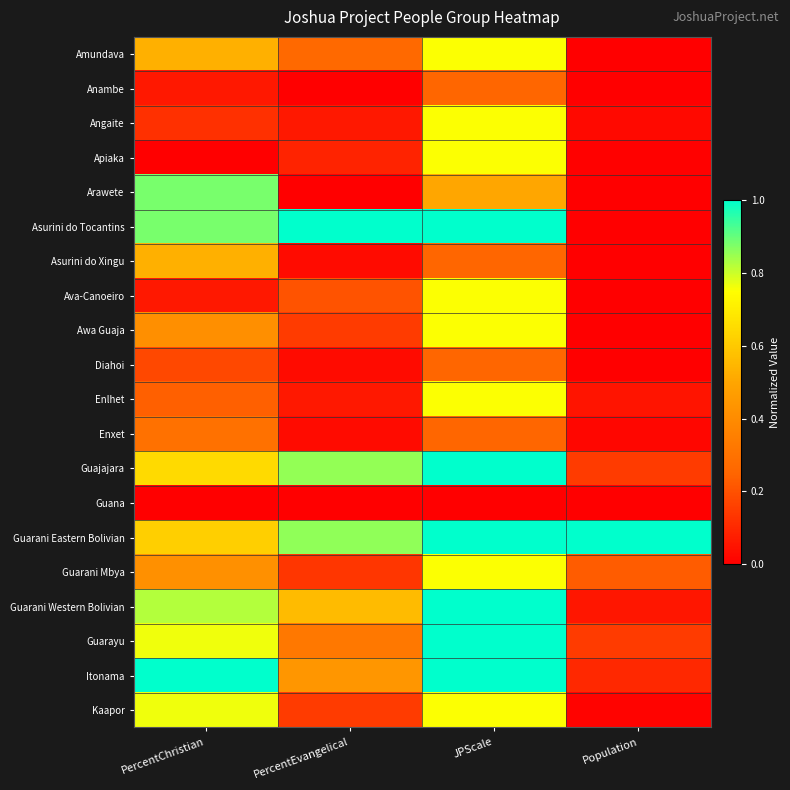

At which category does the chart reach its peak across all series?

PercentEvangelical